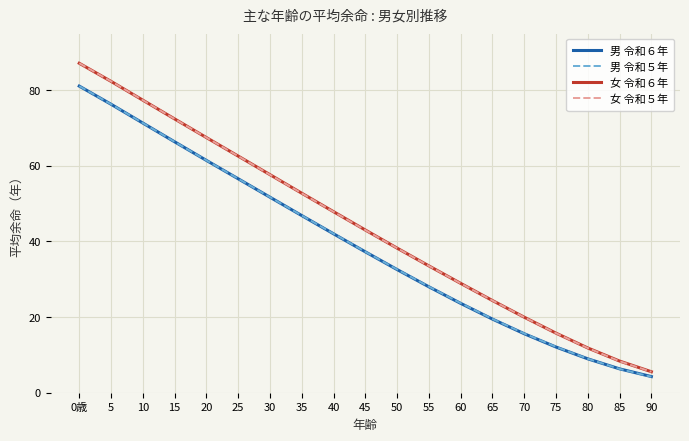

Which series has the widest spread of values?

女 令和５年